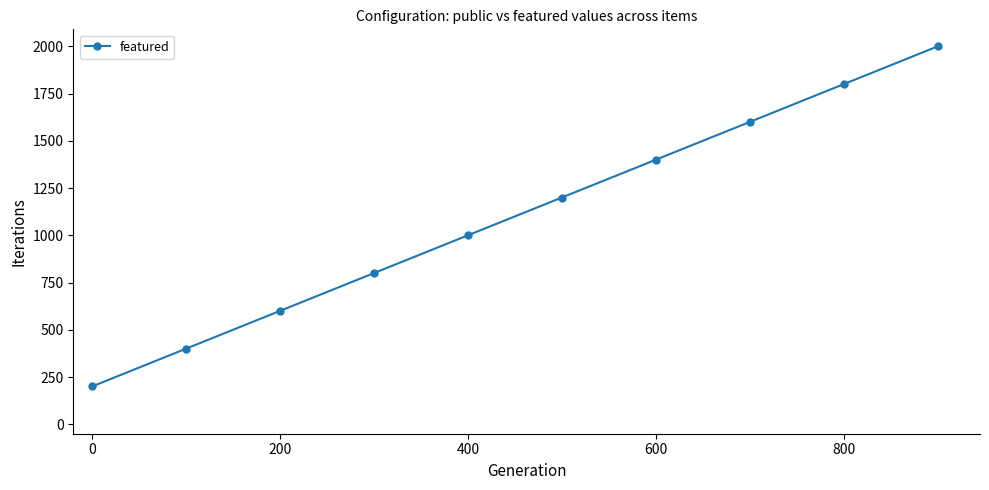

True or false: there are more than 2 points higher than both neighbors.

False